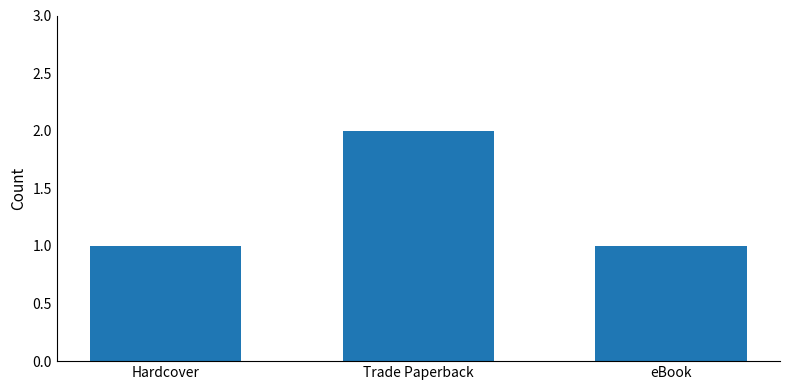

The chart shows a value of 2 at Trade Paperback. True or false?

True